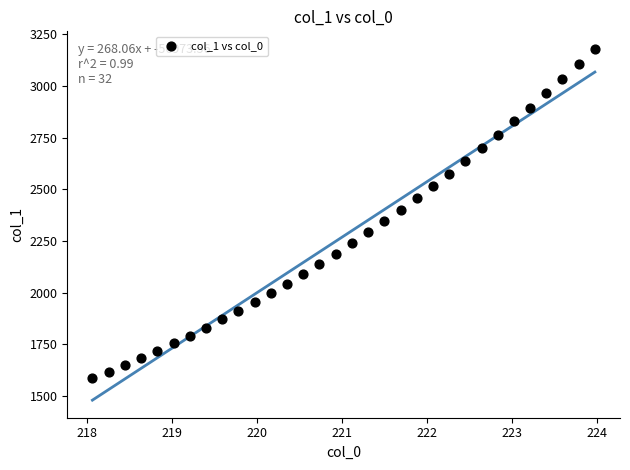

What is the range of Y values (max minus min)?

1592.1